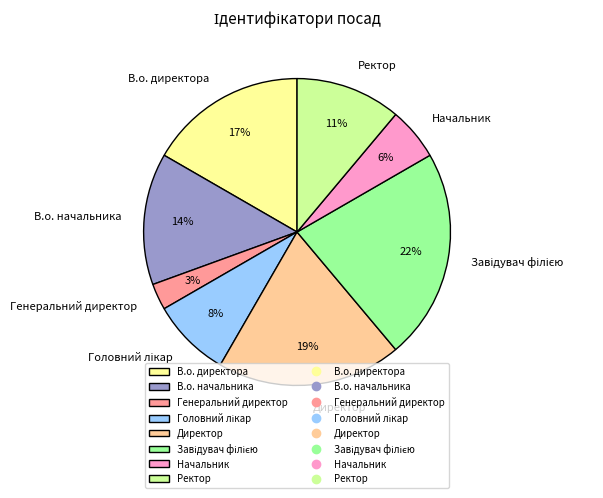

Between Директор and Генеральний директор, which is larger?

Директор